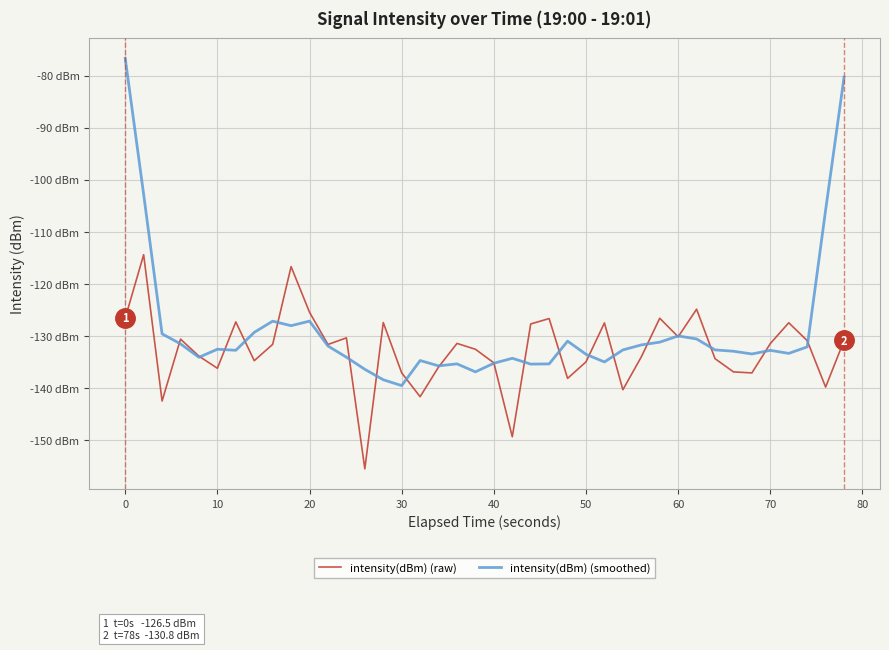

What are all the series names shown in the legend?

intensity(dBm) (raw), intensity(dBm) (smoothed)